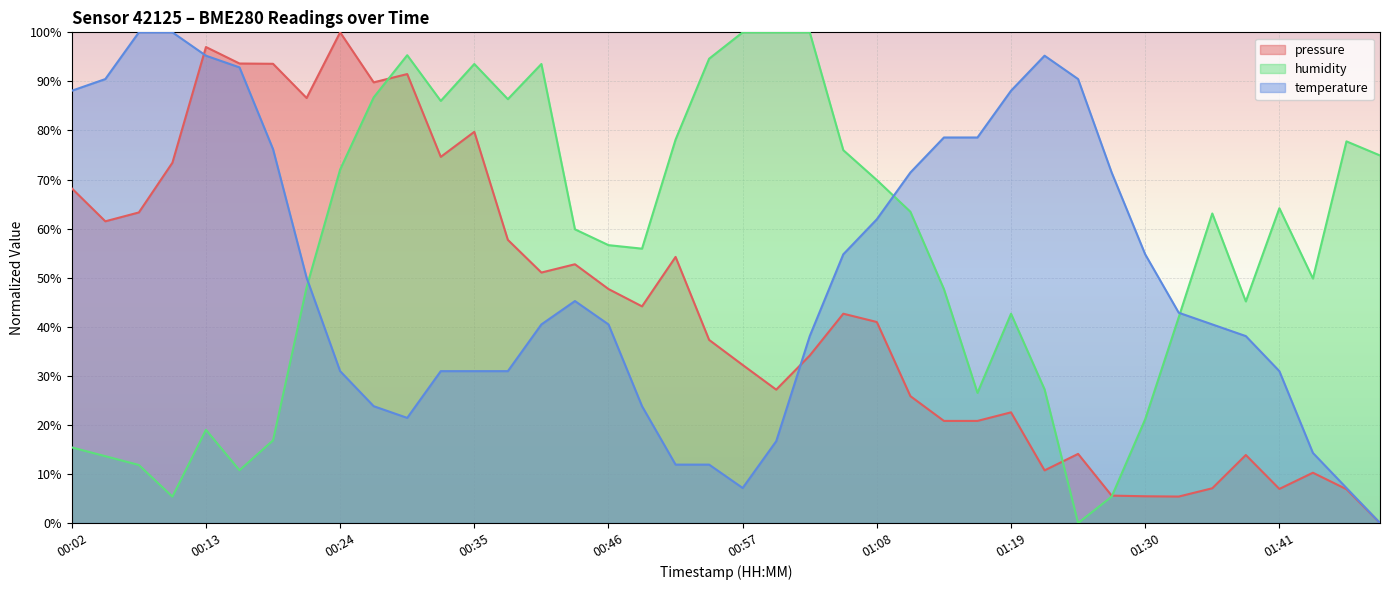

Which has a higher value, 00:07 or 01:33?

00:07